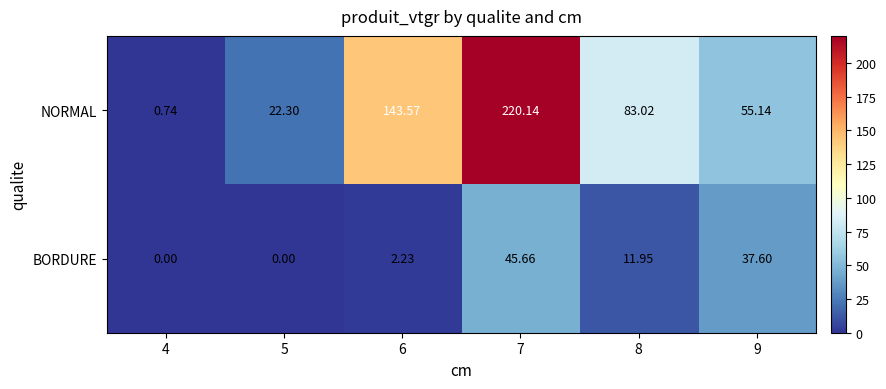

Which series changed the most between 5 and 7?

NORMAL